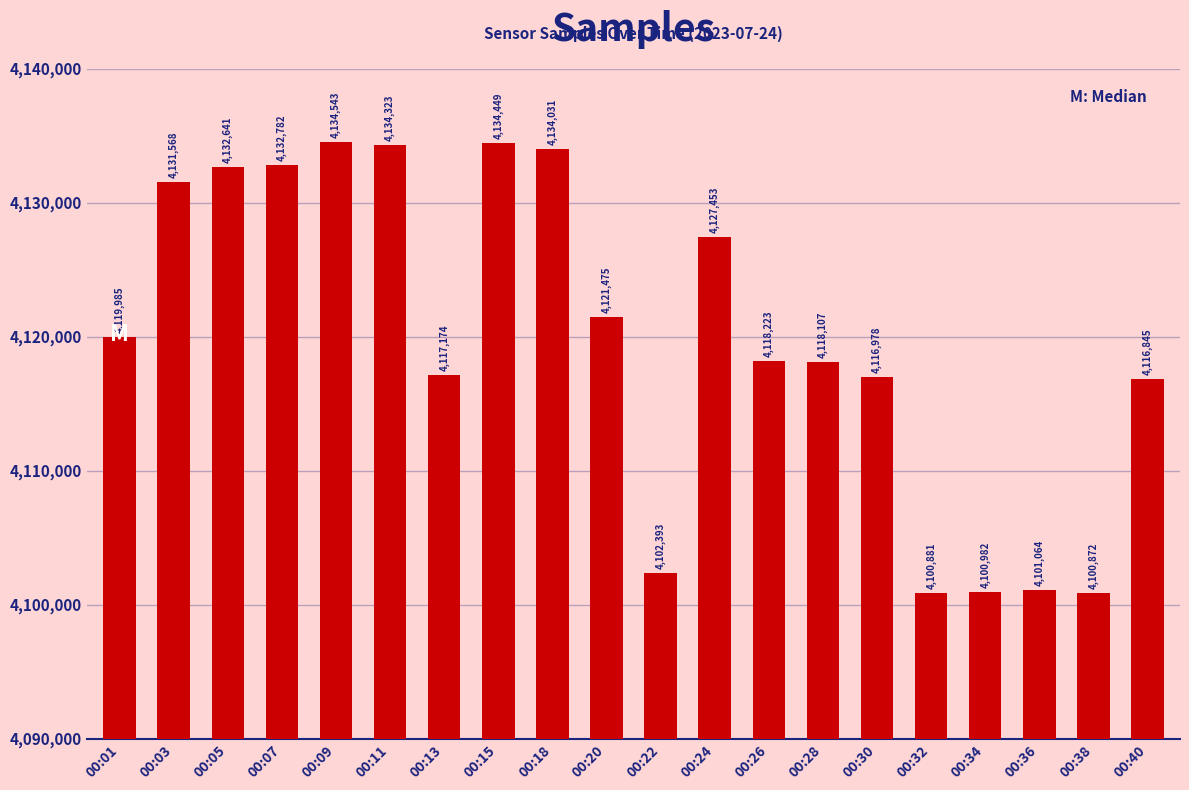

What is the value of the 17th bar from the left?

4100982